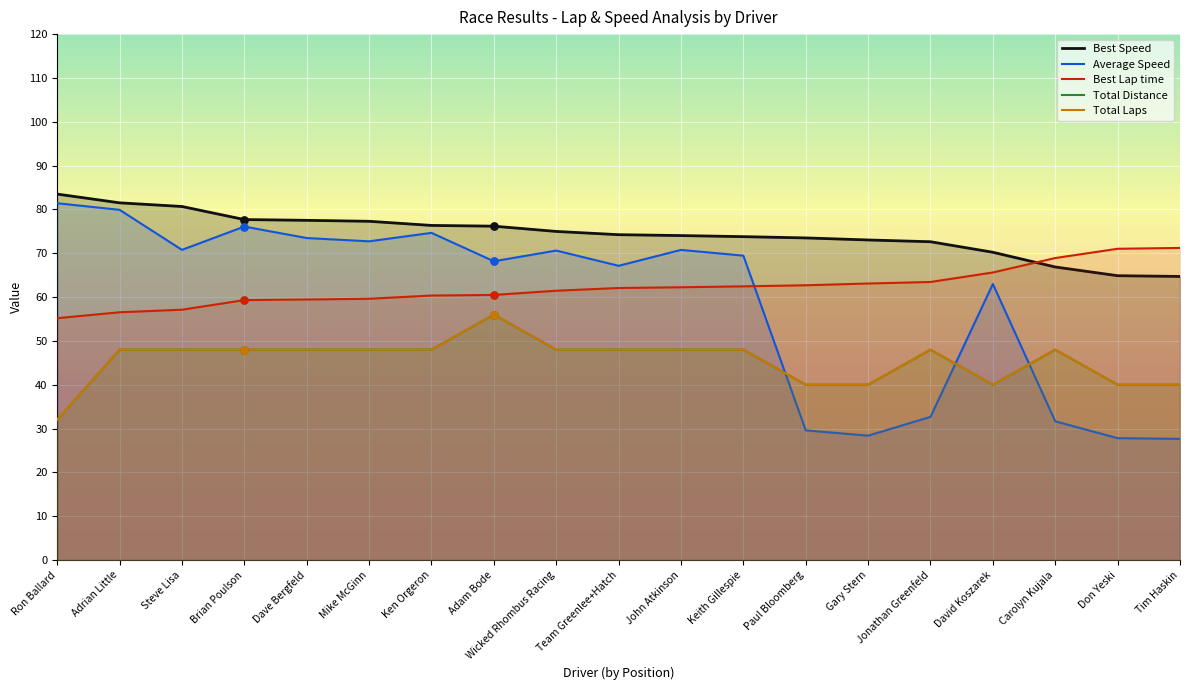

What are all the series names shown in the legend?

Total Laps, Best Lap time, Best Speed, Average Speed, Total Distance